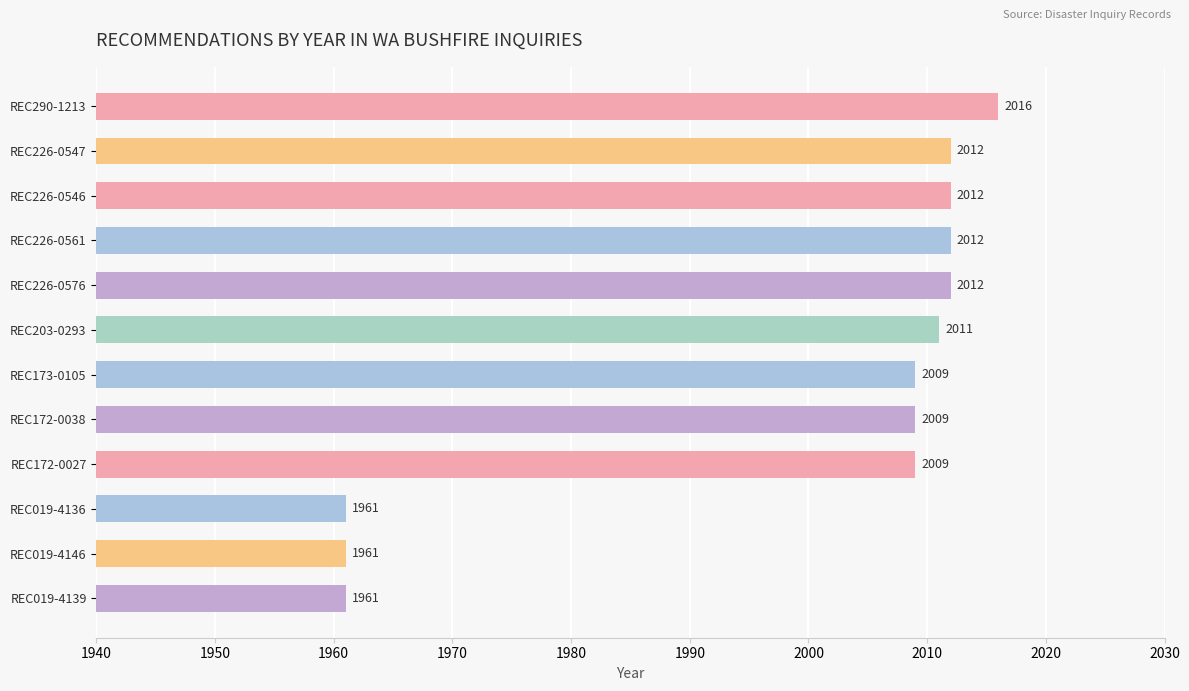

Reading bottom to top, what are all the values shown in this chart?

REC019-4139=1961	REC019-4146=1961	REC019-4136=1961	REC172-0027=2009	REC172-0038=2009	REC173-0105=2009	REC203-0293=2011	REC226-0576=2012	REC226-0561=2012	REC226-0546=2012	REC226-0547=2012	REC290-1213=2016